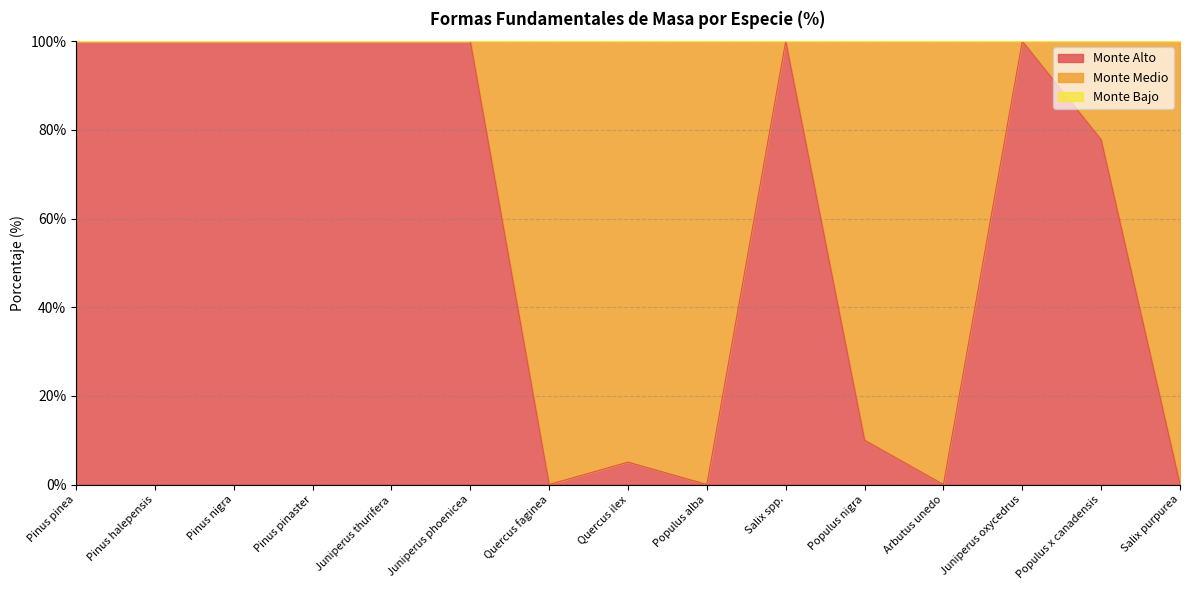

What is the average value of the Monte Medio series?

40.5